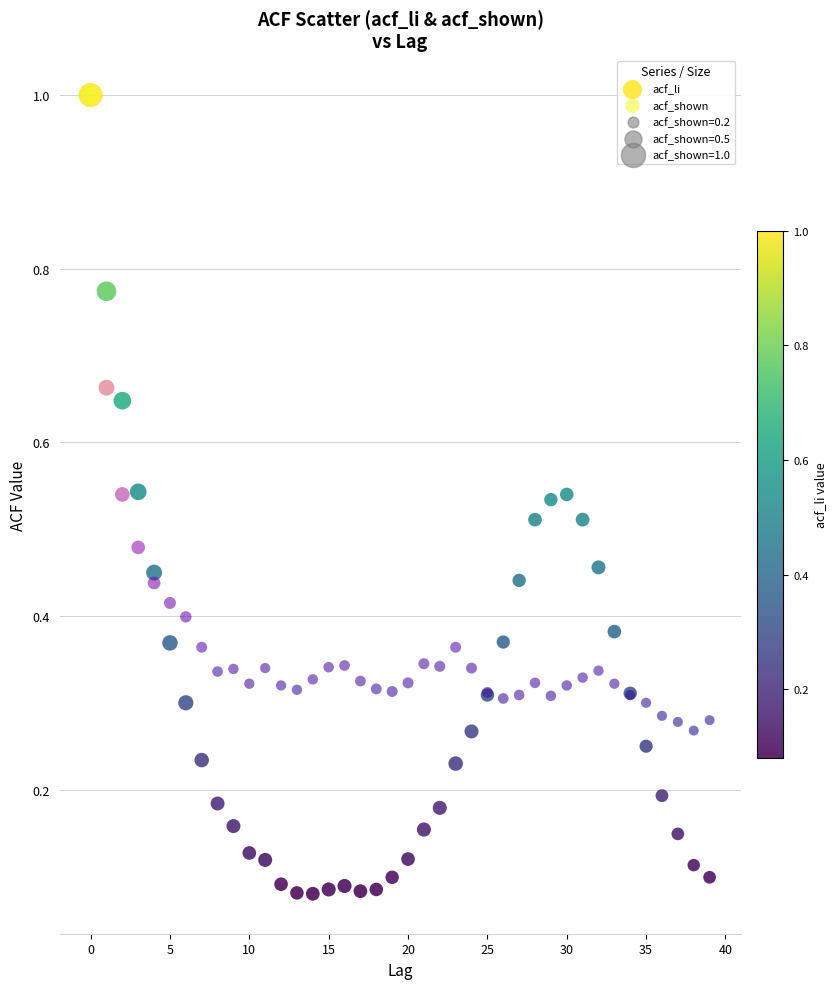

Which series has the widest spread of Y values?

acf_li